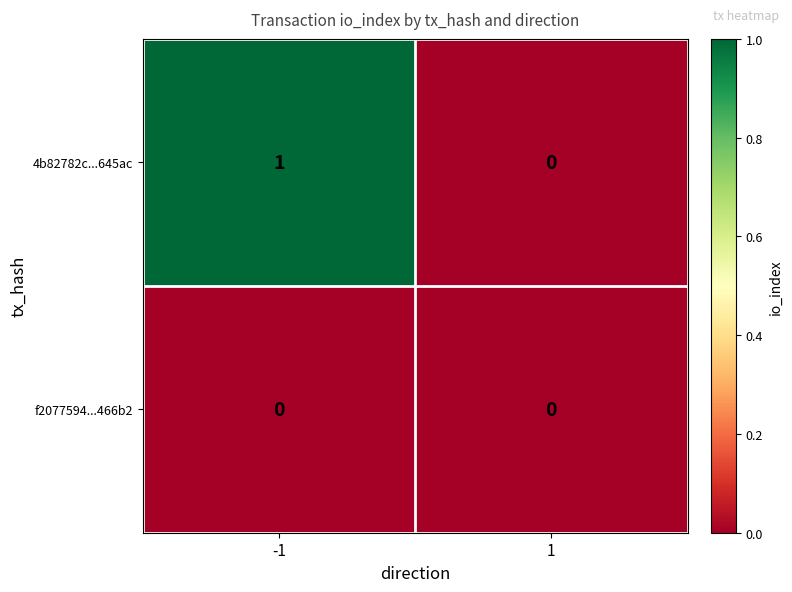

Which series changed the most between -1 and 1?

4b82782c...645ac